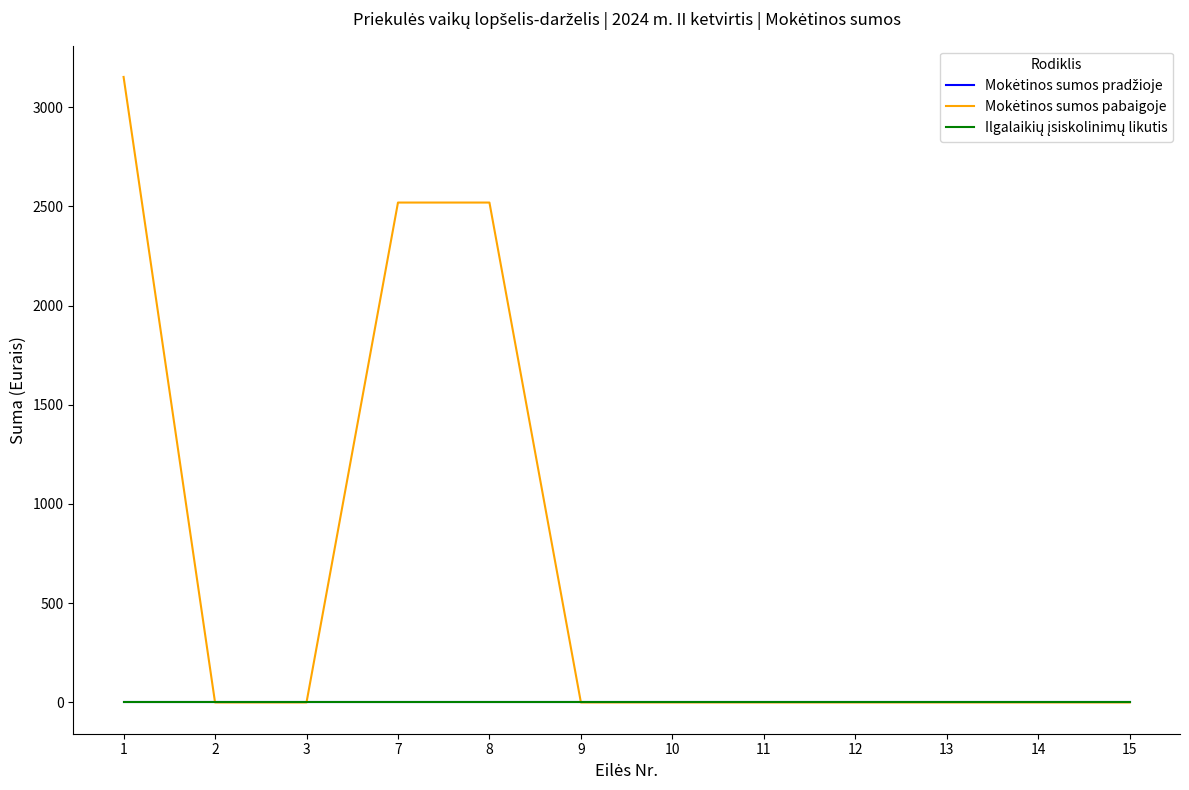

Does the chart have visible grid lines?

No